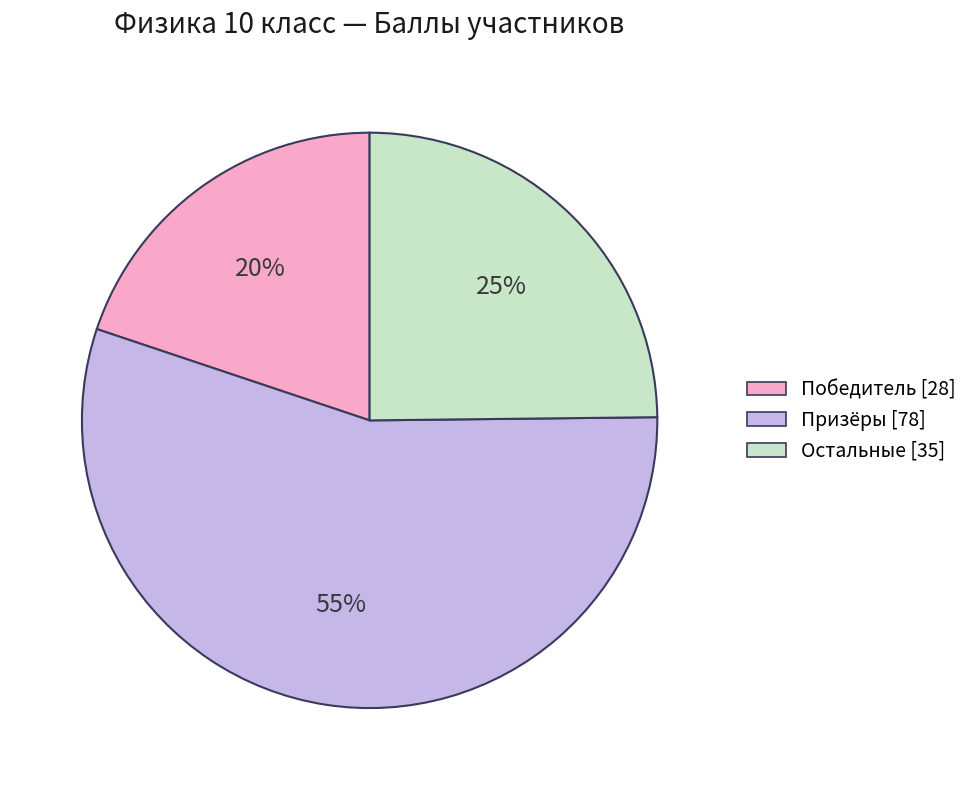

To the nearest percent, what is the average slice percentage?

33%